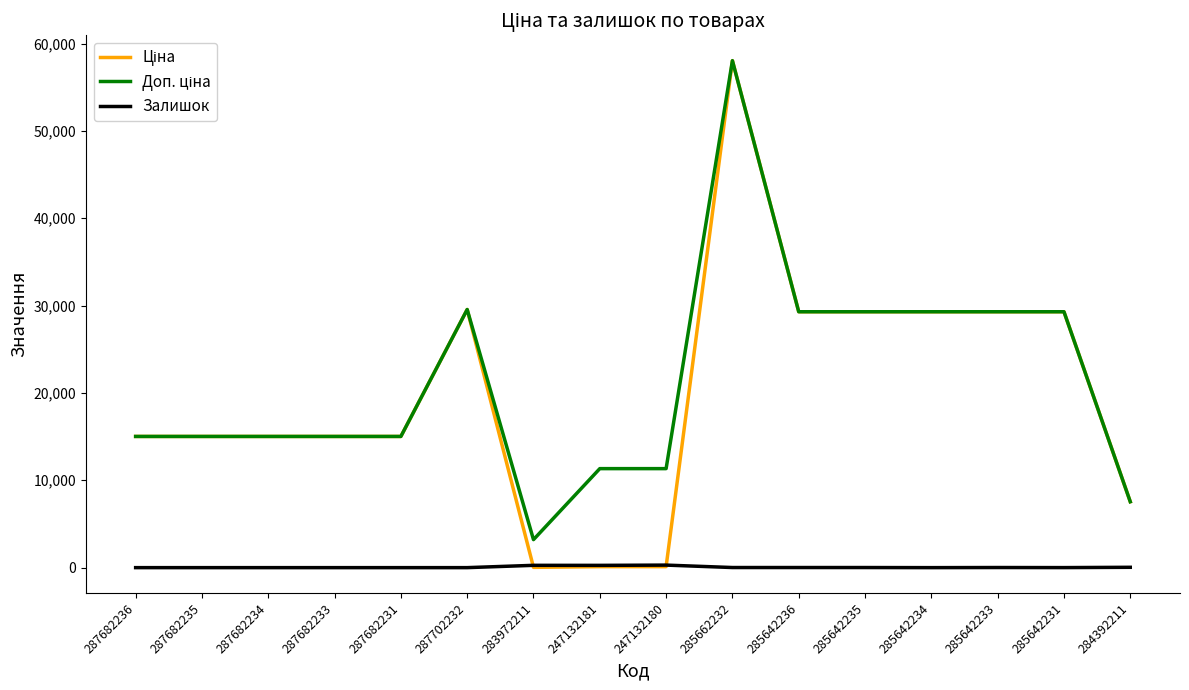

At which category does the chart reach its peak across all series?

285662232